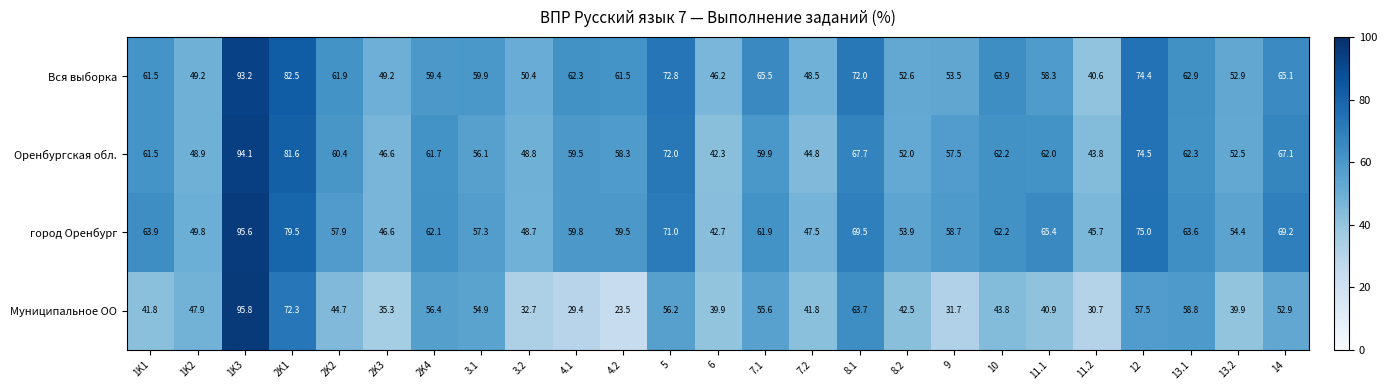

Which series has the largest total across all categories?

город Оренбург